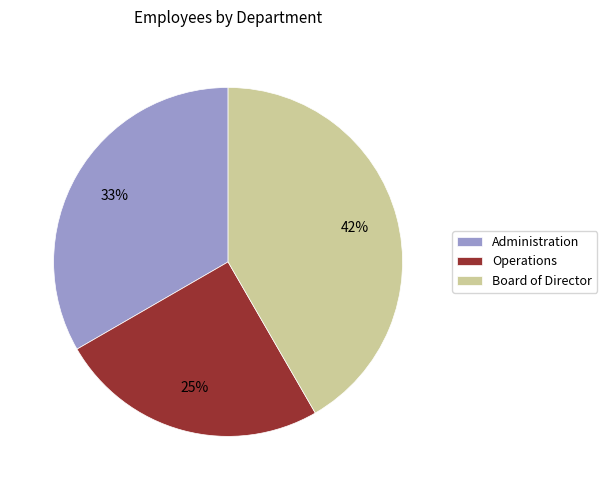

To the nearest percent, what portion does Administration represent?

33%